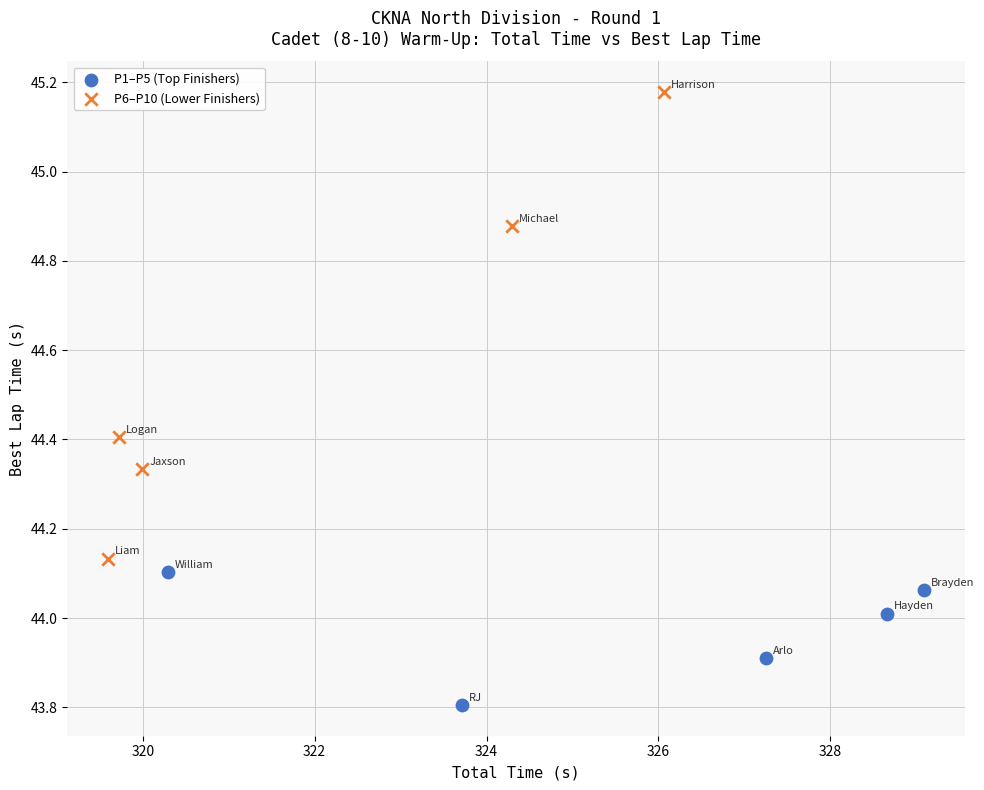

Which series has the widest spread of Y values?

P6–P10 (Lower Finishers)